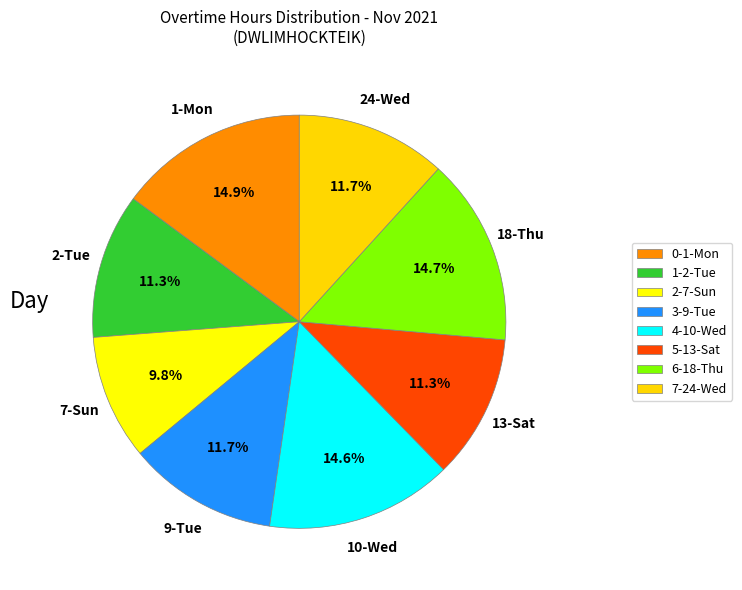

Does 24-Wed represent more than half of the total?

No